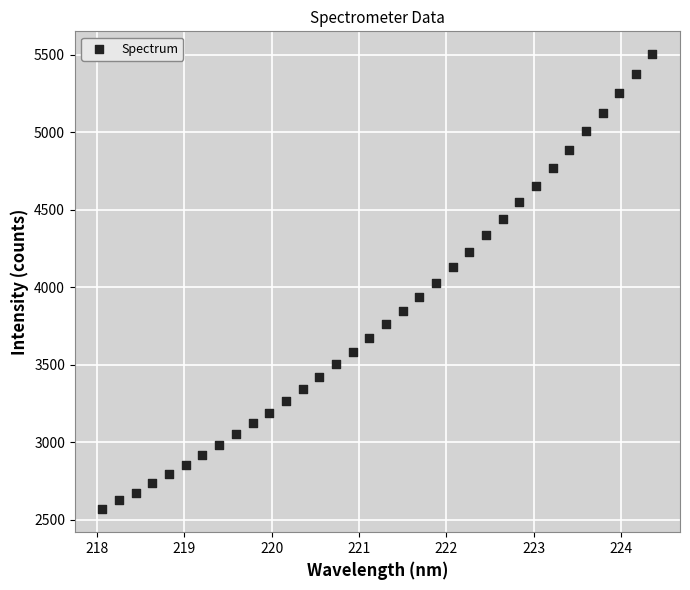

What is the range of X values (max minus min)?

6.3